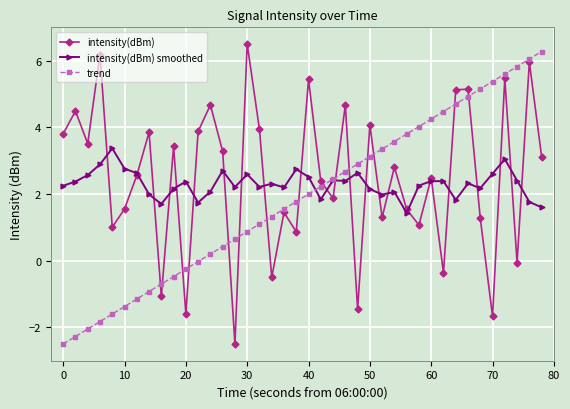

After their last crossing, which series has the higher values: intensity(dBm) smoothed or trend?

trend